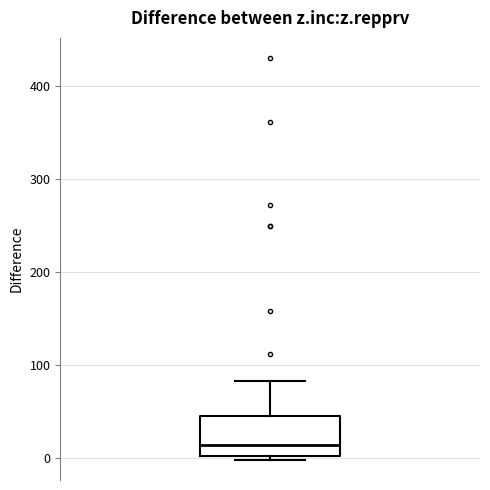

Transcribe this box plot: give where the median line is, the range the box spans, and where the two whiskers end, as read against the y-axis. The values are not printed on the chart, so give them approximately, as read against the axis.

median 10, box 0 to 50, whiskers 0 (just below the box's lower edge) to 80